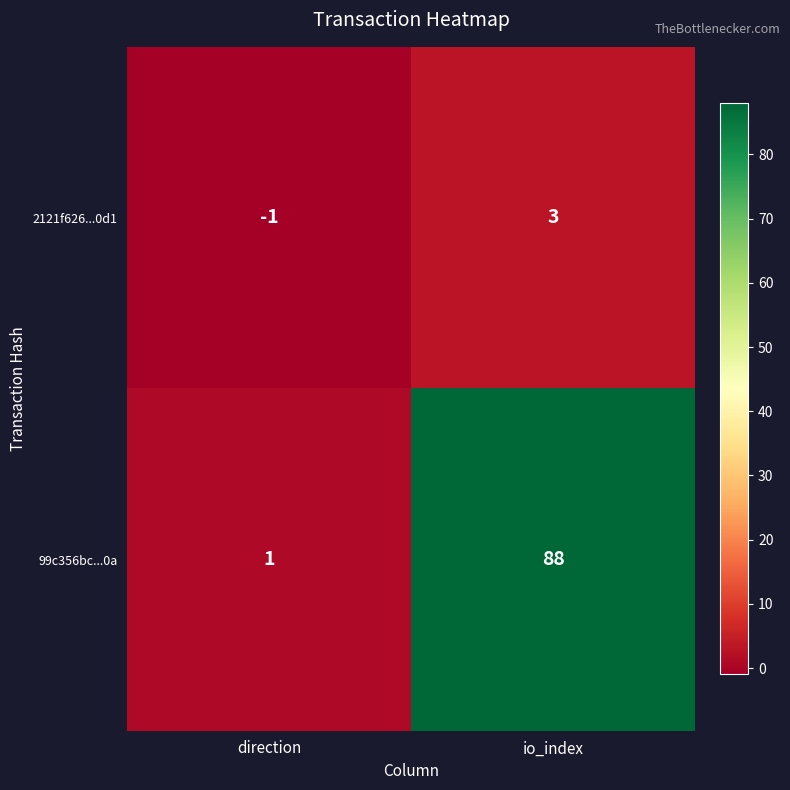

True or false: 2121f626...0d1 has a value of -1 at direction.

True